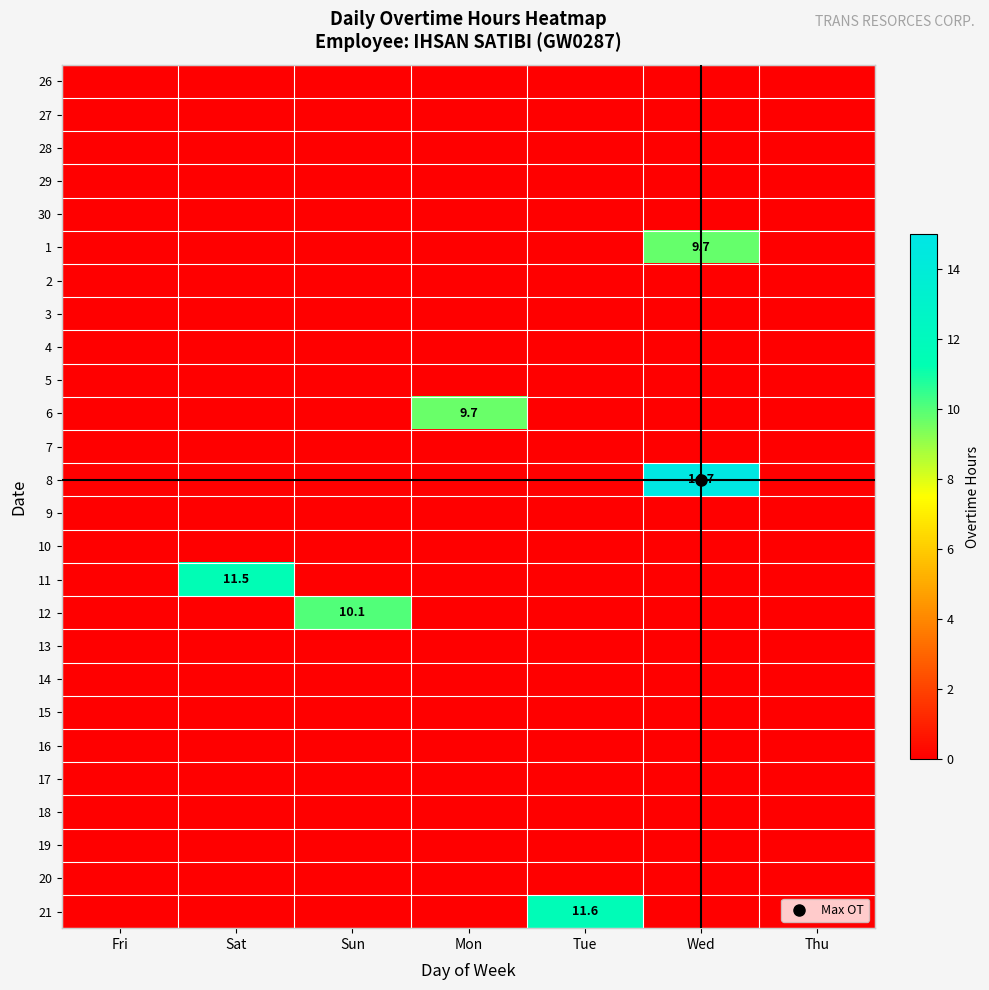

The value of 17 at Wed is 0.0. True or false?

True